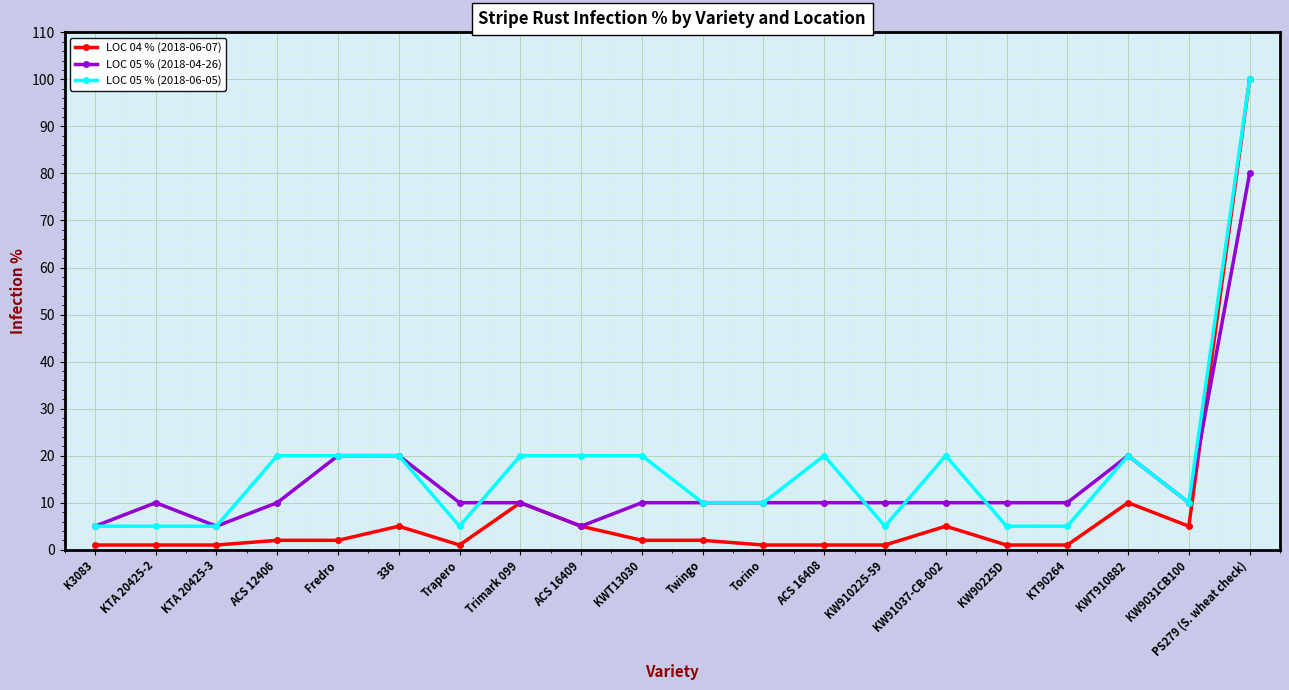

How many categories are shown in the chart?

20